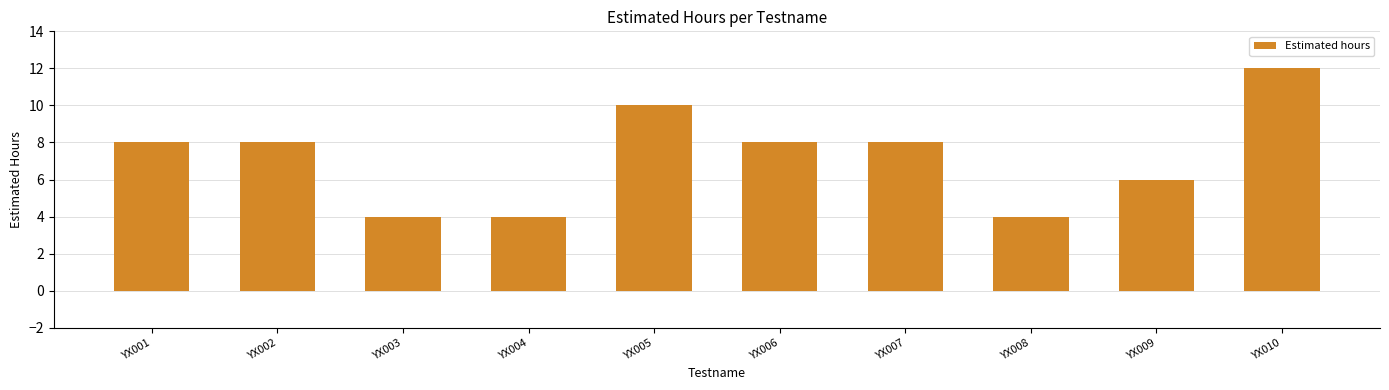

What is the value of the 5th bar from the left?

10